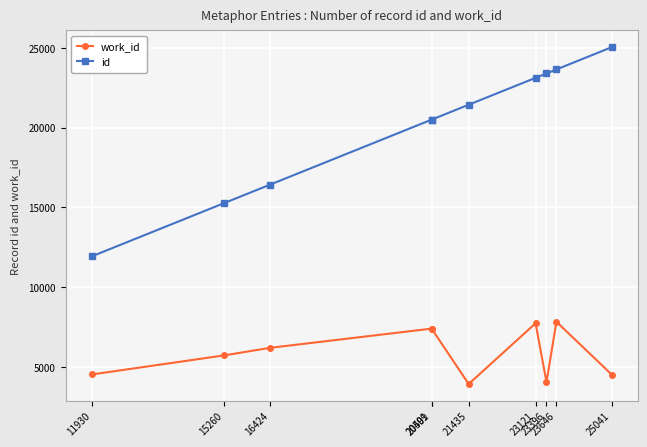

List the series in order of their peak value, lowest first.

work_id, id